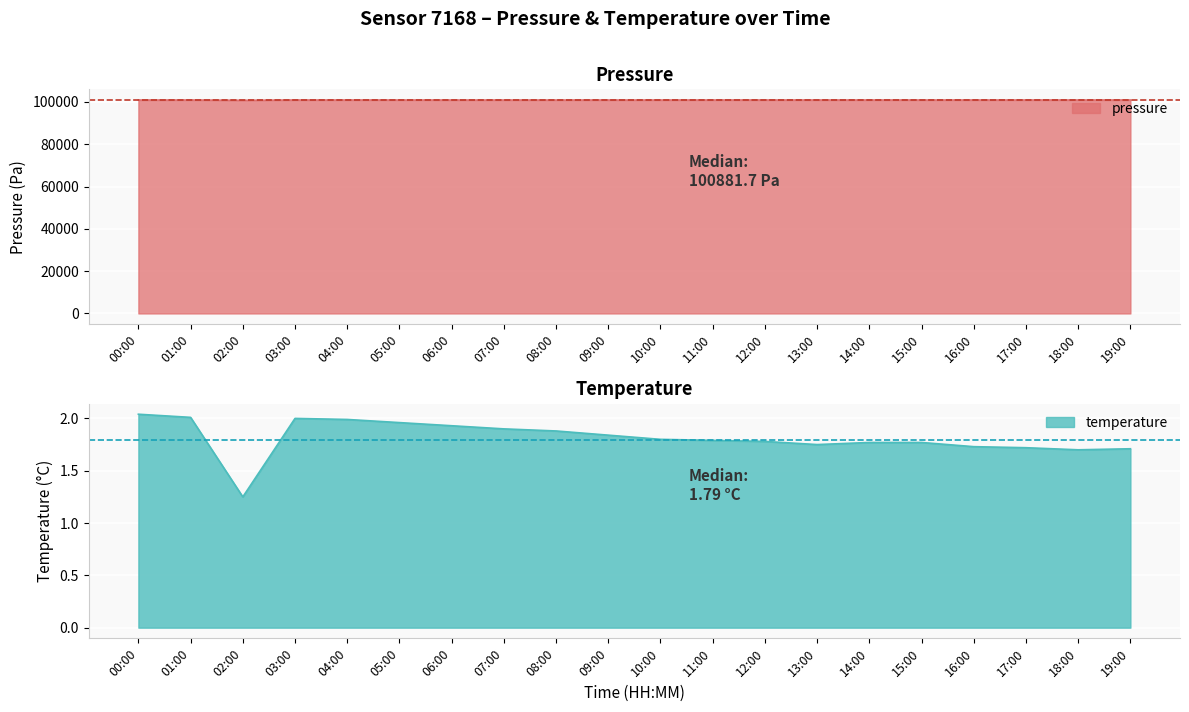

What value does the pressure series have at 09:00?

100875.8